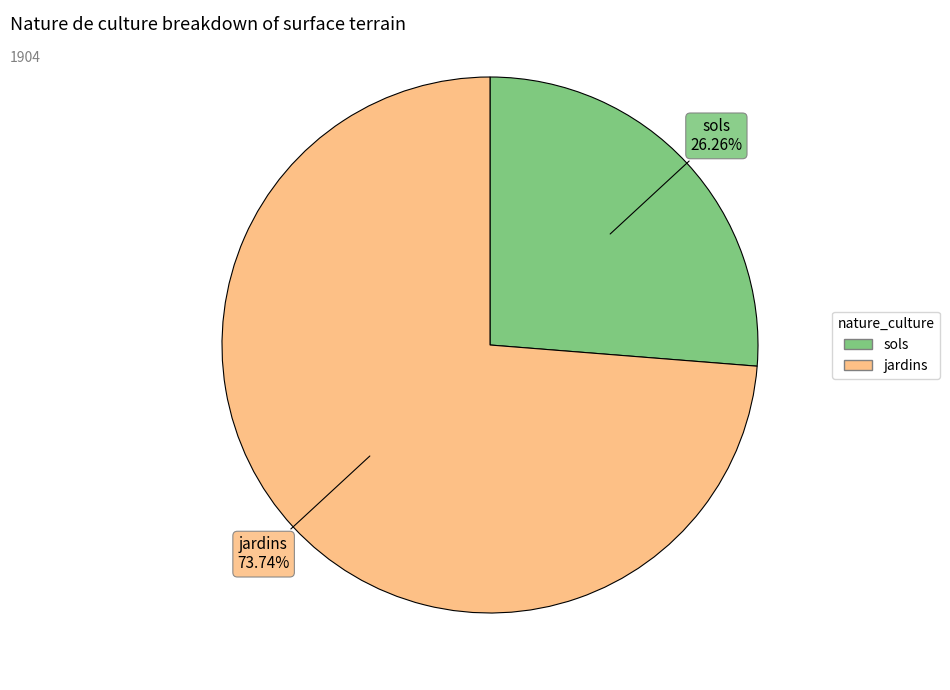

What is the ratio of the value at jardins to the value at sols?

2.8